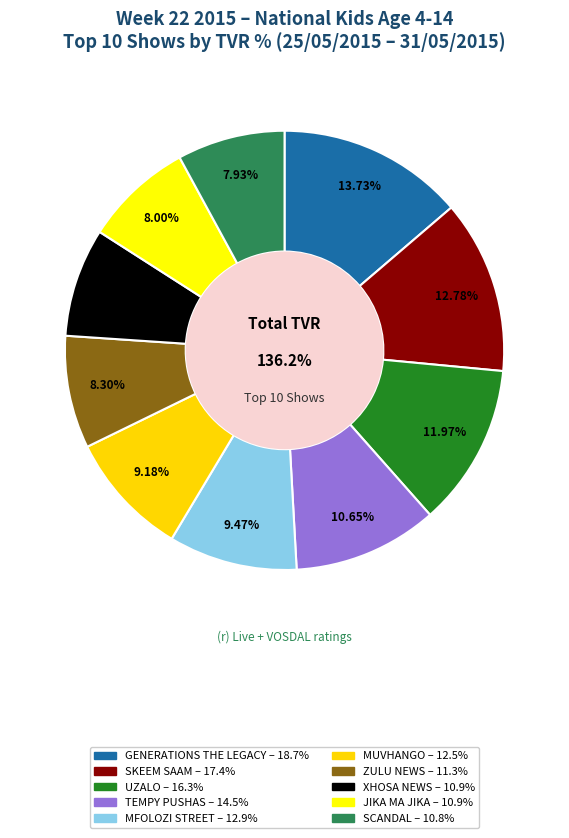

What is the total percentage of UZALO and JIKA MA JIKA?

20.0%